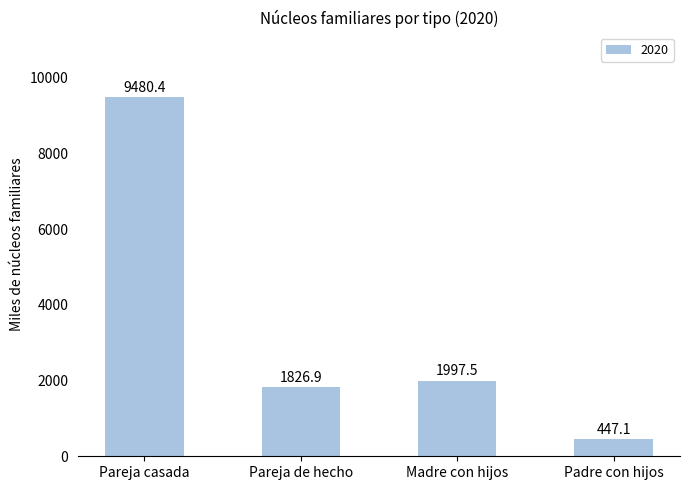

Is it true that the value at Pareja de hecho is 1826.9?

True